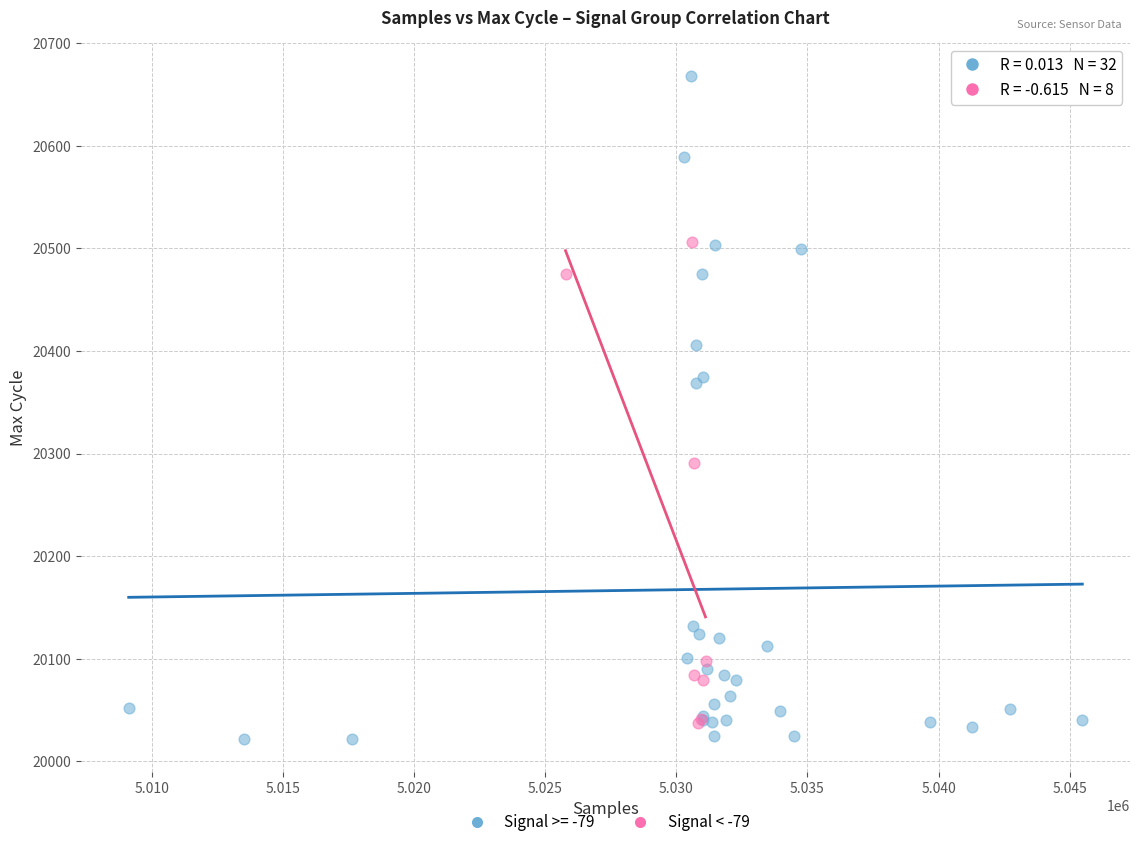

Which series has the widest spread of Y values?

Signal >= -79